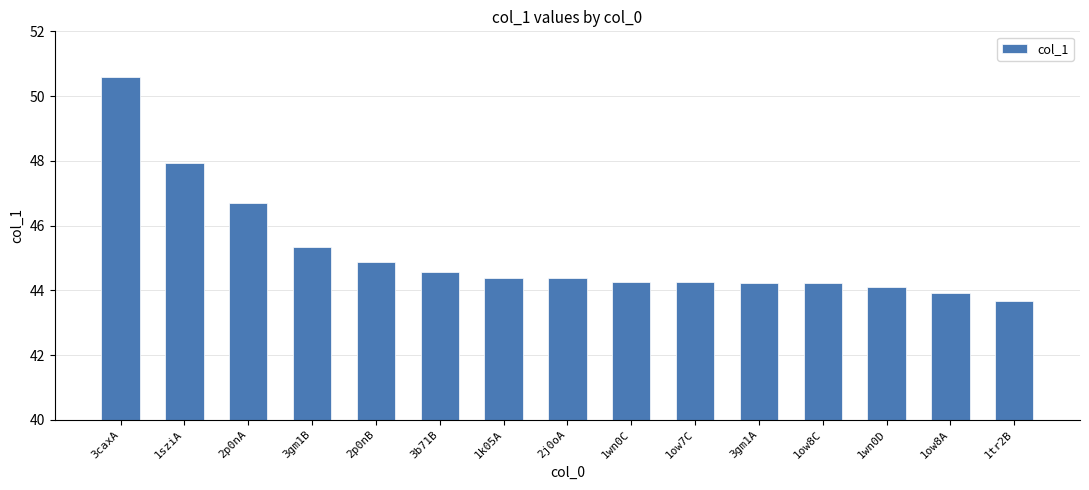

What is the value of the 9th bar from the left?

44.3